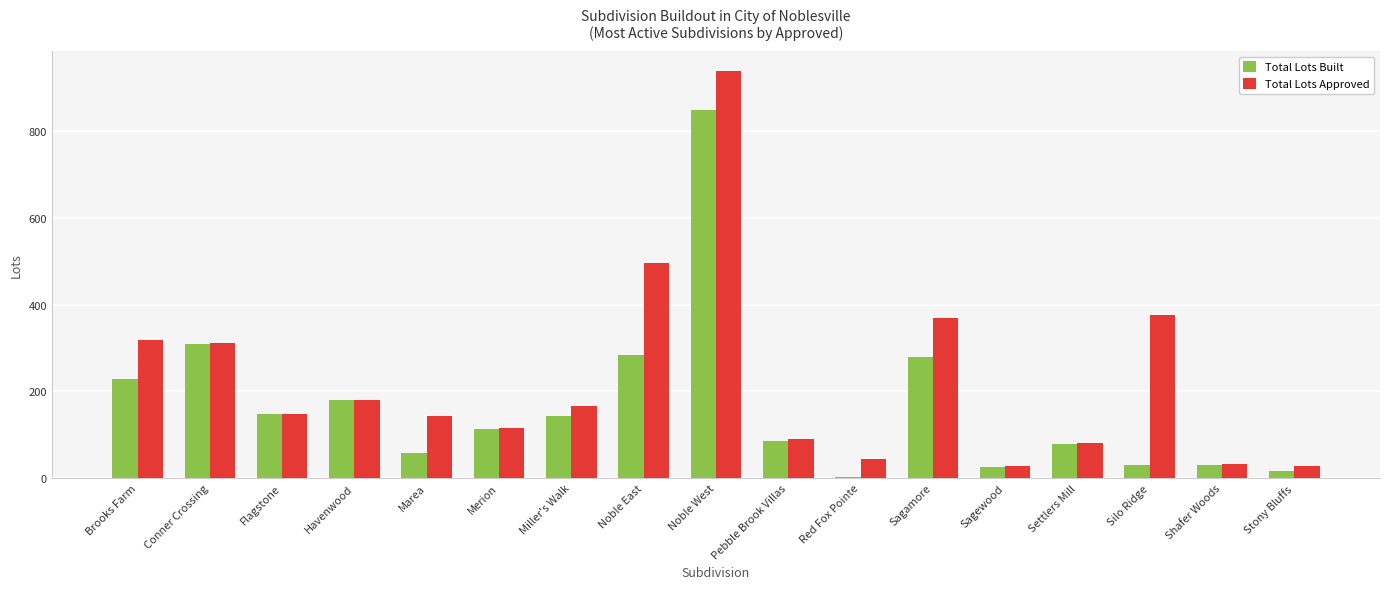

How many categories are shown in the chart?

17